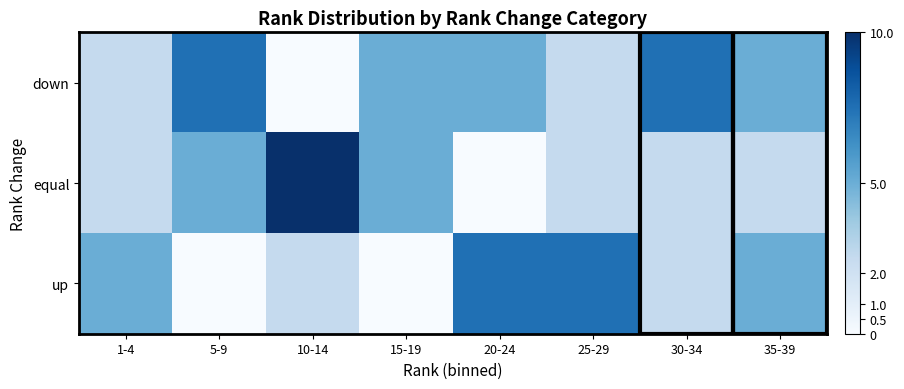

Reading left to right, transcribe all the data shown in this chart.

down: 1-4=2.5	5-9=7.5	10-14=0.0	15-19=5.0	20-24=5.0	25-29=2.5	30-34=7.5	35-39=5.0
equal: 1-4=2.5	5-9=5.0	10-14=10.0	15-19=5.0	20-24=0.0	25-29=2.5	30-34=2.5	35-39=2.5
up: 1-4=5.0	5-9=0.0	10-14=2.5	15-19=0.0	20-24=7.5	25-29=7.5	30-34=2.5	35-39=5.0